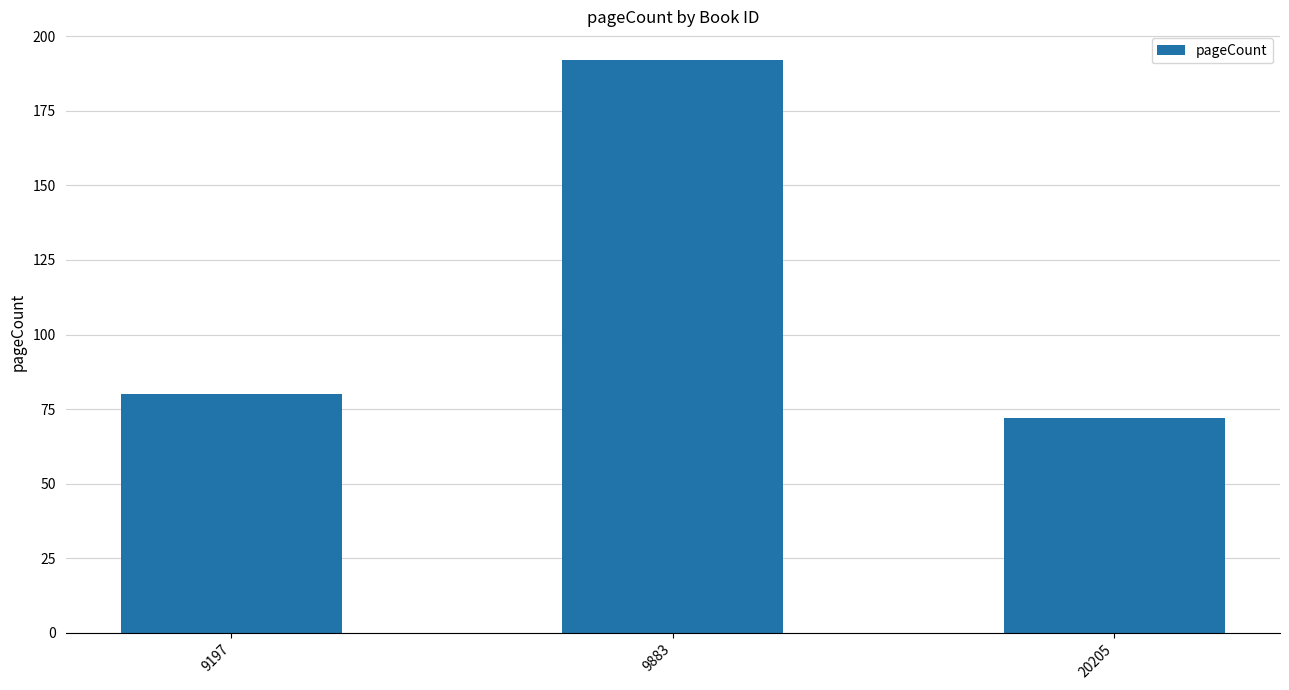

What is the greatest value displayed?

192